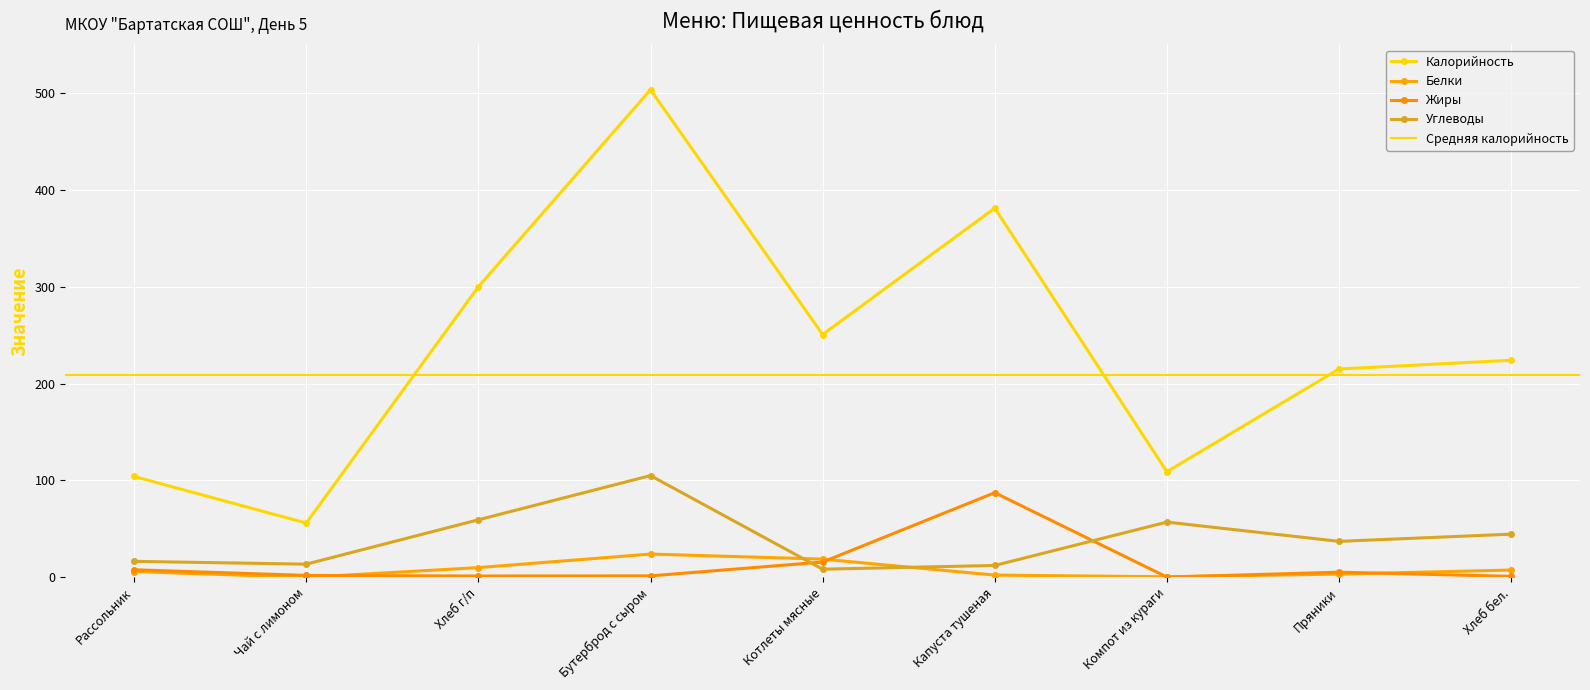

The Углеводы series shows 37.1 at Пряники. True or false?

True